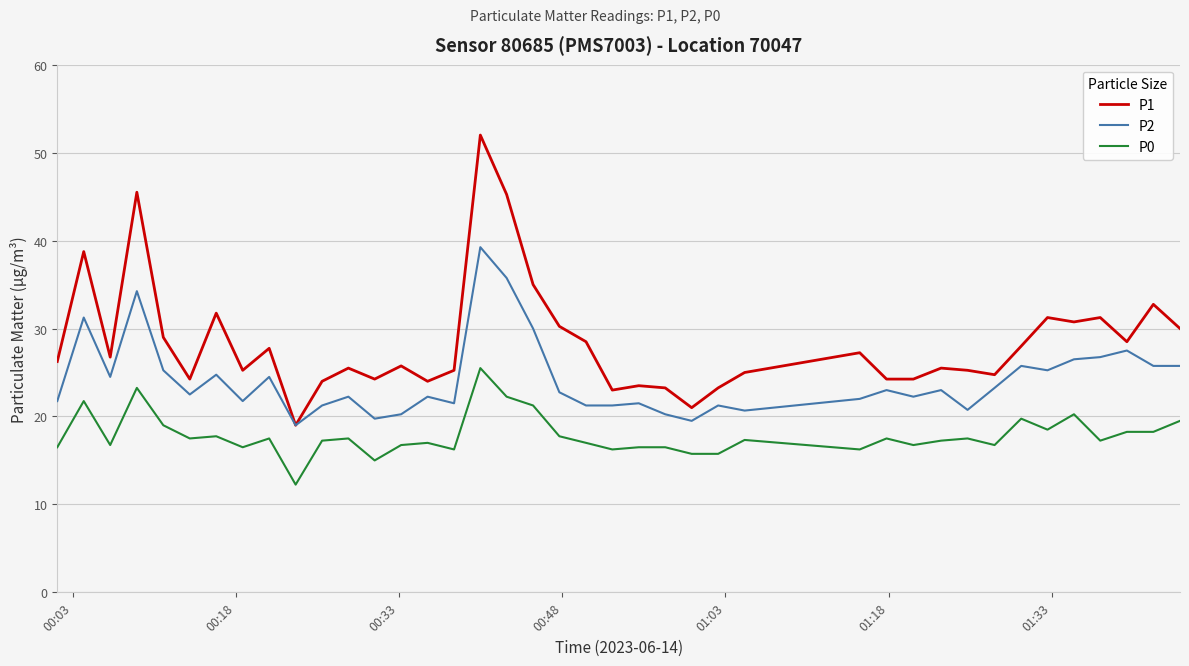

Count the number of data series in this chart.

3